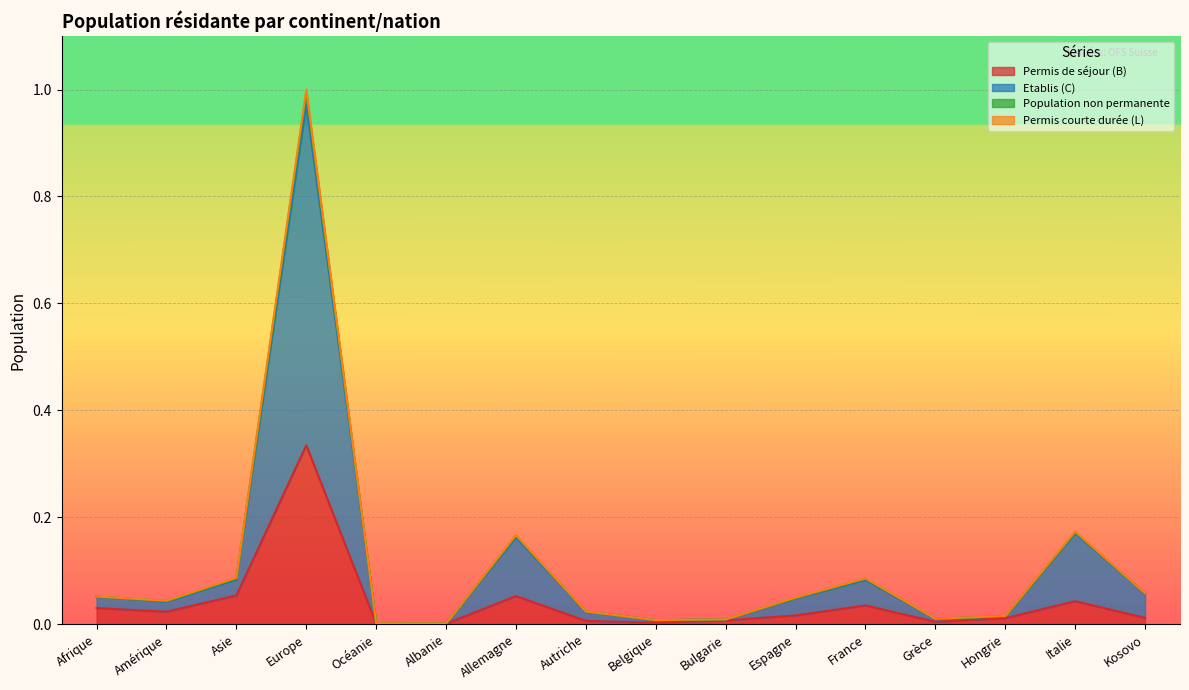

What is the maximum value shown in the chart?

1.0